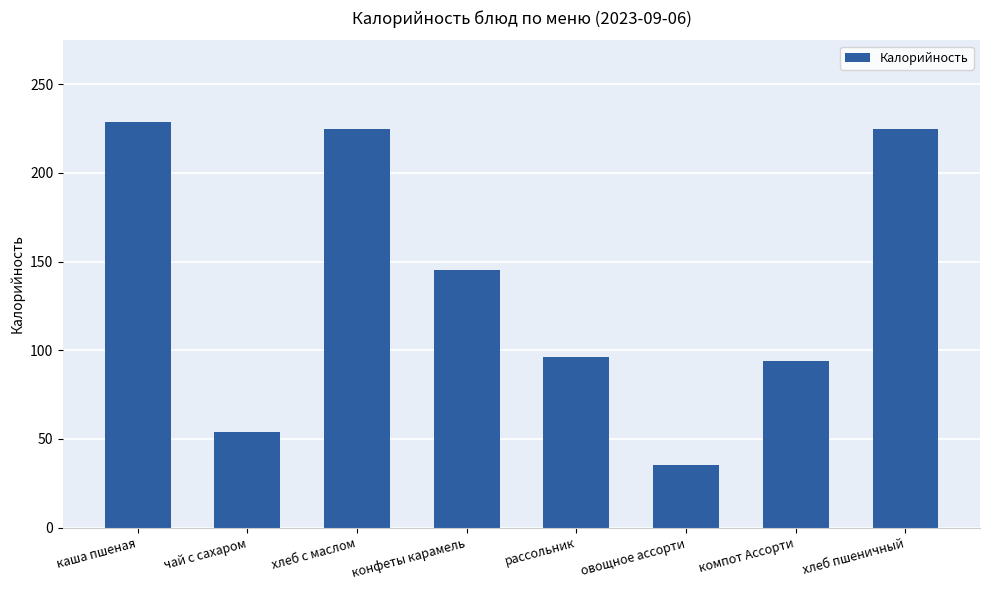

What is the label of the 4th bar from the right?

рассольник